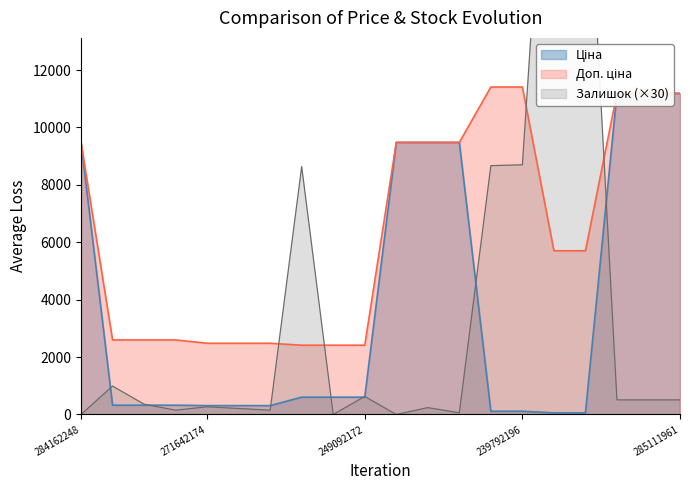

Reading left to right, extract all data points from this chart.

Ціна: 9480.1	324.8	324.8	324.8	310.3	310.3	310.3	603.7	603.7	603.7	9480.1	9480.1	9480.1	114.1	114.1	57.0	57.0	11188.2	11188.2	11188.2
Доп. ціна: 9480.1	2598.3	2598.3	2598.3	2482.4	2482.4	2482.4	2414.8	2414.8	2414.8	9480.1	9480.1	9480.1	11410.0	11410.0	5705.0	5705.0	11188.2	11188.2	11188.2
Залишок: 0.0	990.0	360.0	150.0	270.0	210.0	150.0	8640.0	0.0	630.0	0.0	240.0	60.0	8670.0	8700.0	25350.0	20940.0	510.0	510.0	510.0